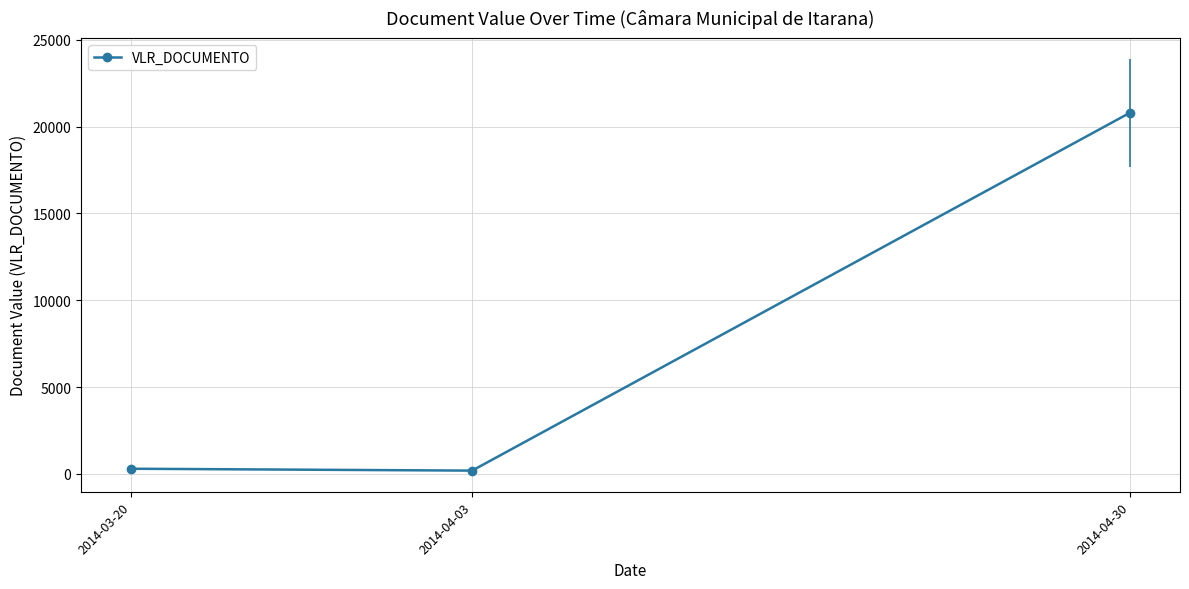

Count the number of data series in this chart.

1